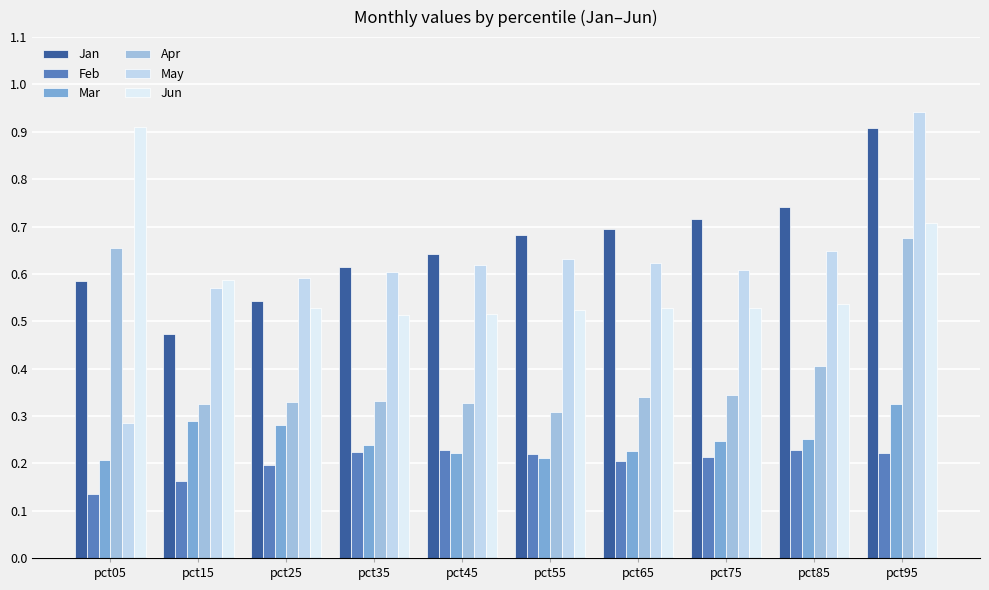

Is the value of Apr at pct45 greater than the value of Jan at pct45?

No